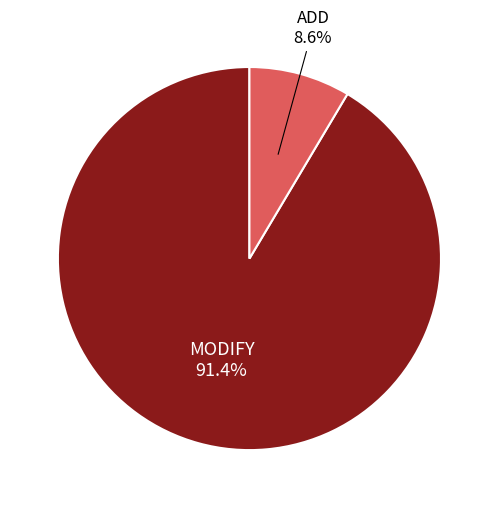

Does any single category account for the majority?

Yes